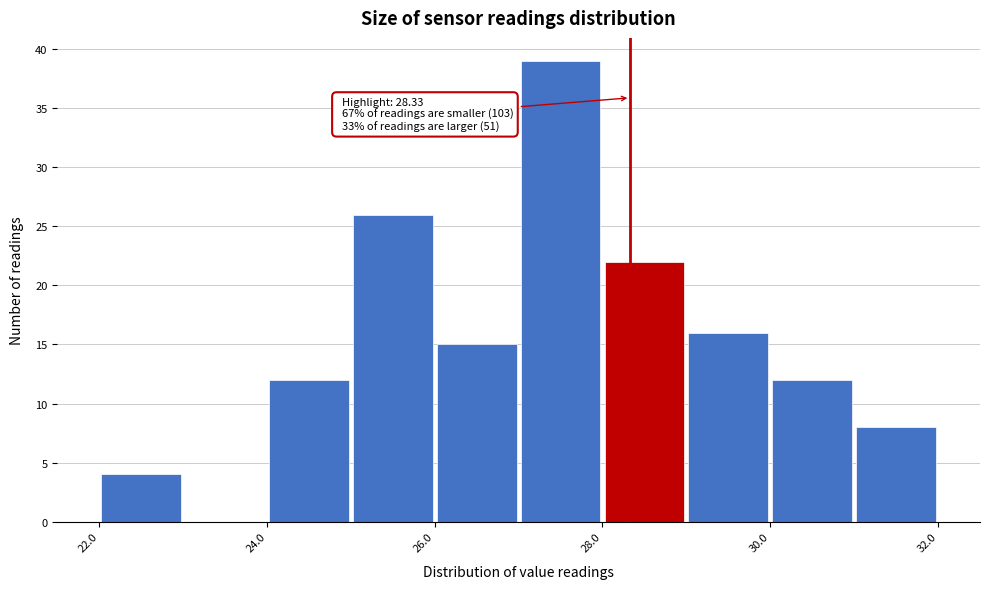

Over which range of the x-axis is the bar tallest?

27 to 28